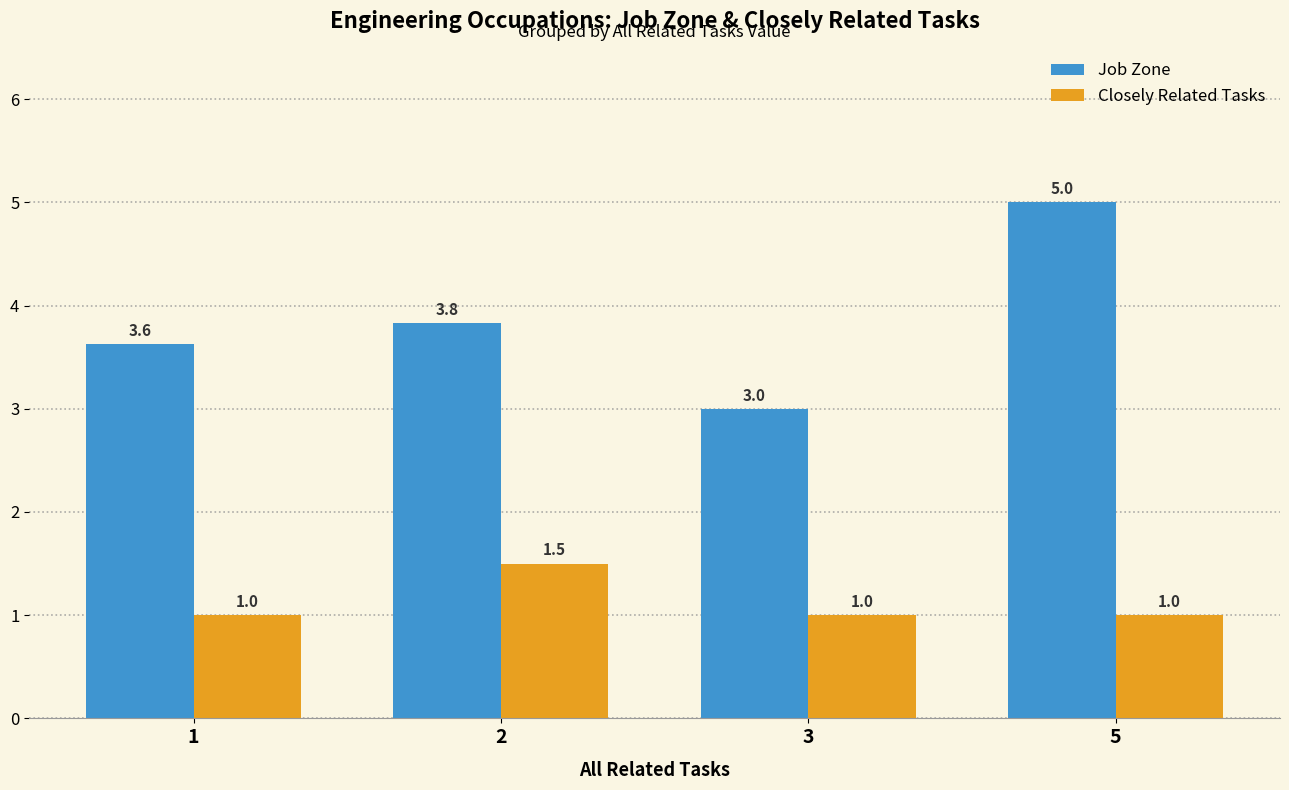

What is the maximum value shown in the chart?

5.0